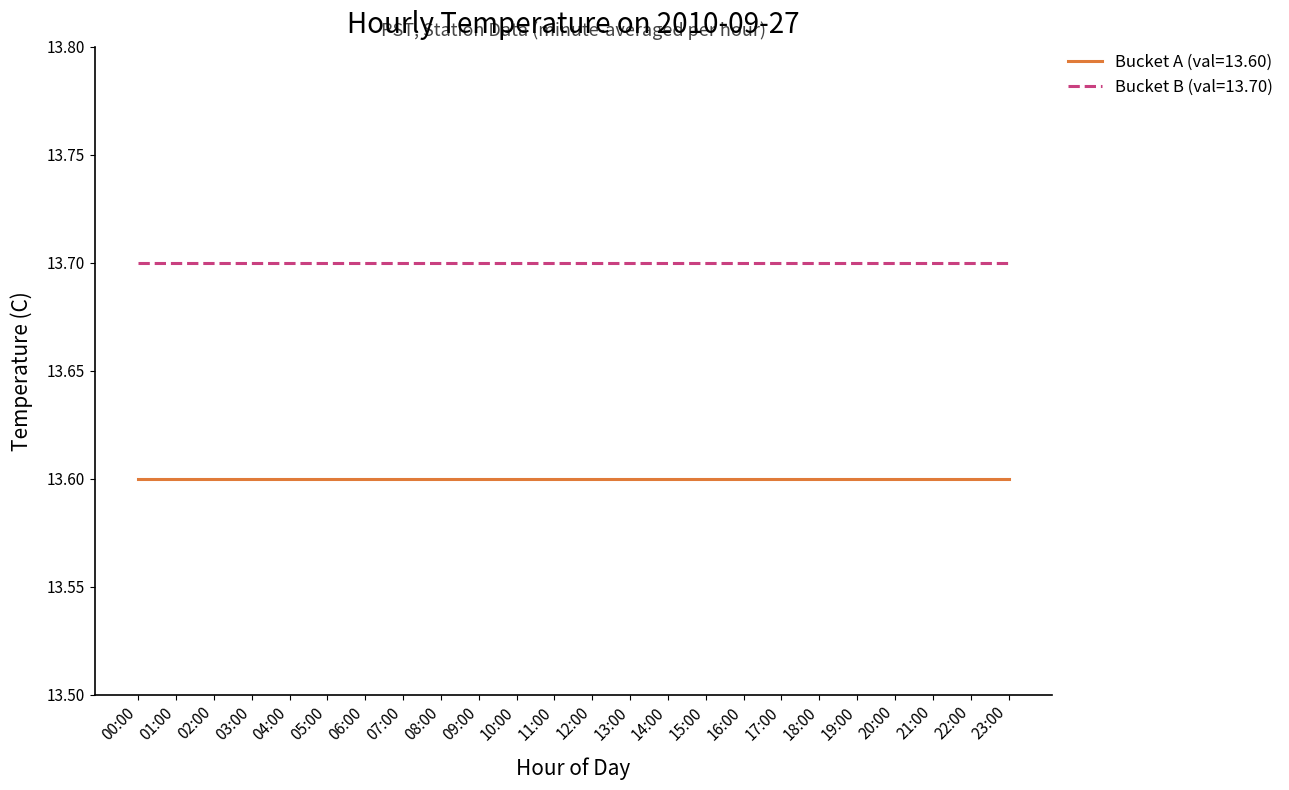

Rank the series by their maximum value, from lowest to highest.

Bucket A (val=13.60), Bucket B (val=13.70)